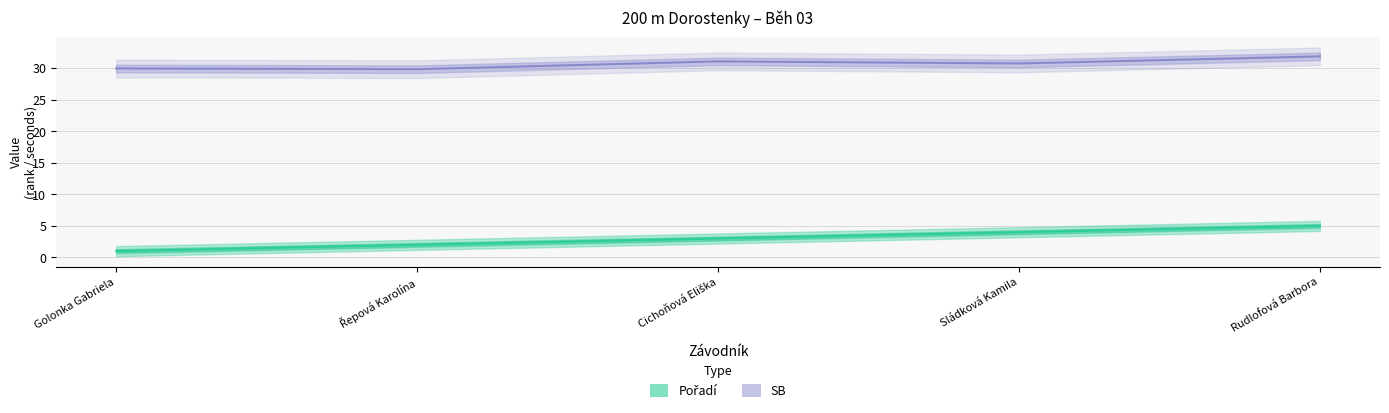

What is the difference between the highest and lowest values at Rudlofová Barbora?

26.9